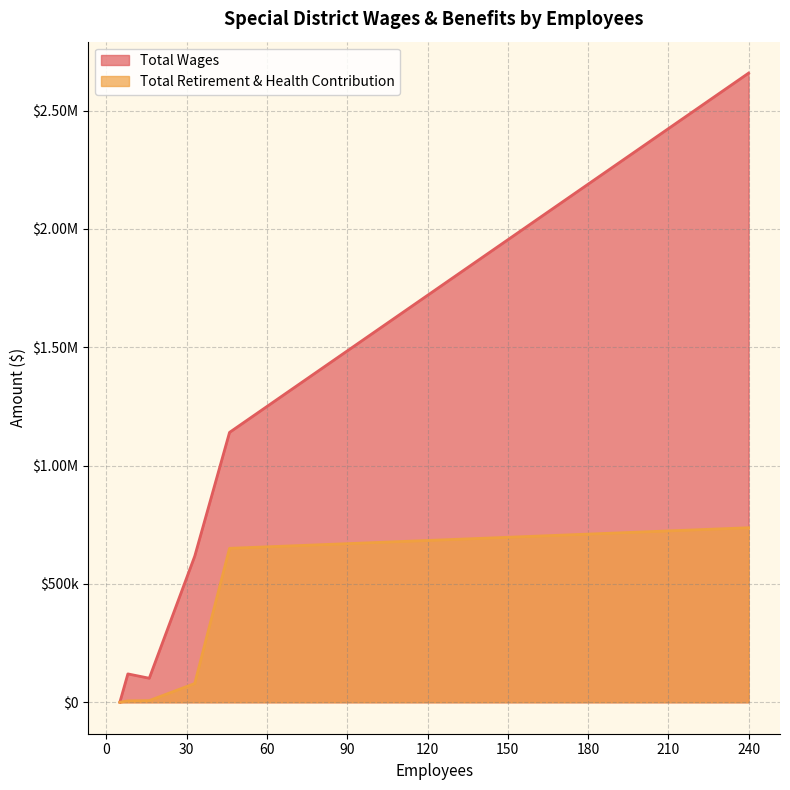

Reading left to right, list all the values displayed in this chart.

Total Wages: 5=0	8=119857	16=101511	33=617470	46=1140365	240=2658374
Total Retirement & Health Contribution: 5=0	8=5886	16=7122	33=79268	46=650436	240=737456